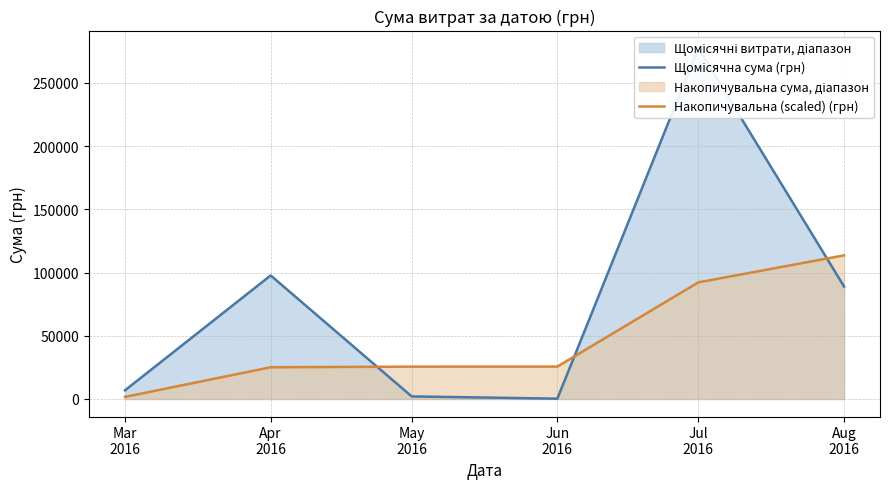

List the labels in order of Щомісячна сума (грн) value, largest first.

Jul
2016, Apr
2016, Aug
2016, Mar
2016, May
2016, Jun
2016